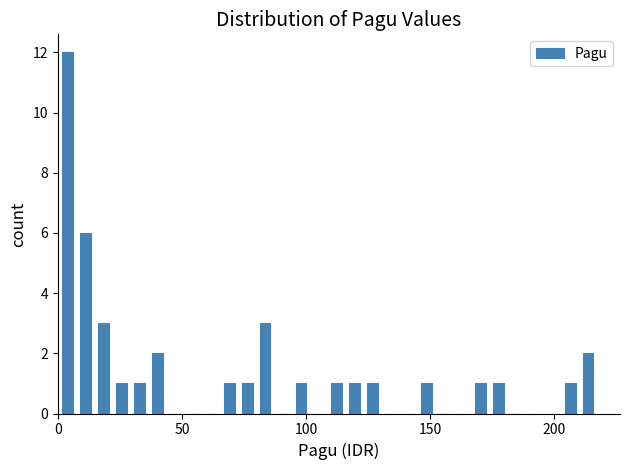

Around what value on the x-axis is the tallest bar? Give the approximate position of its centre, as read against the axis.

5